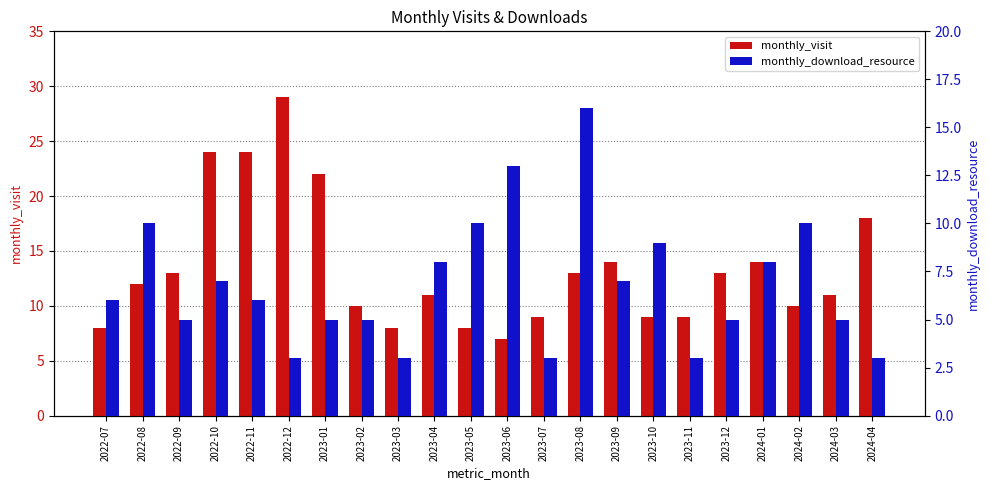

What is the sum of the monthly_visit values at 2023-01 and 2023-09?

36